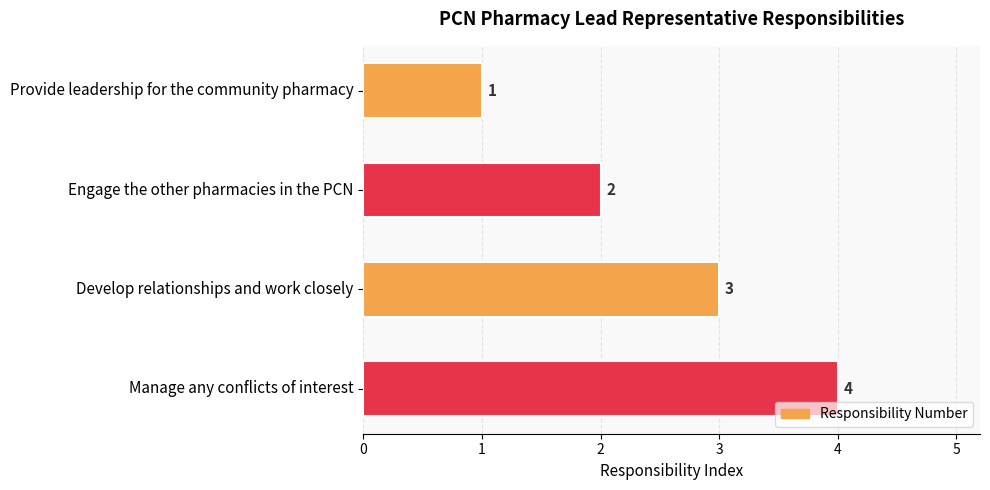

Rank the categories by value from lowest to highest.

Provide leadership for the community pharmacy, Engage the other pharmacies in the PCN, Develop relationships and work closely, Manage any conflicts of interest